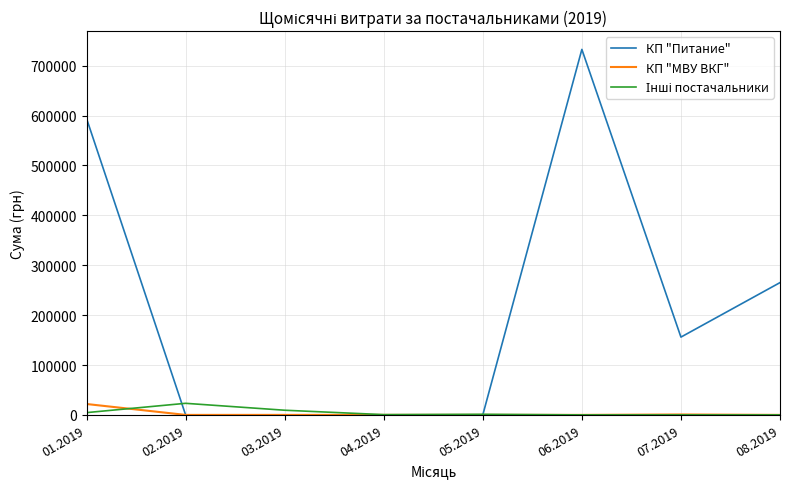

How many lines are shown in the chart?

3